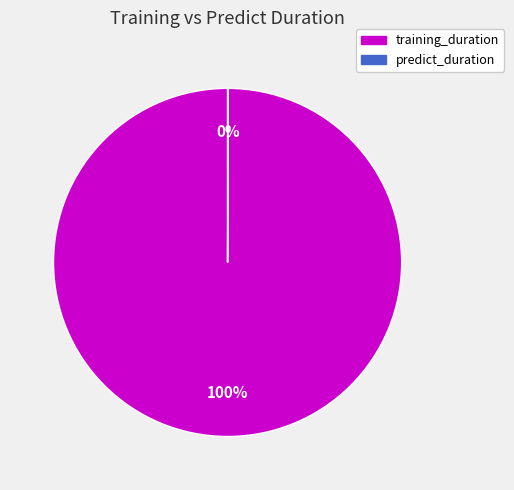

True or false: training_duration accounts for 100% of the total.

True